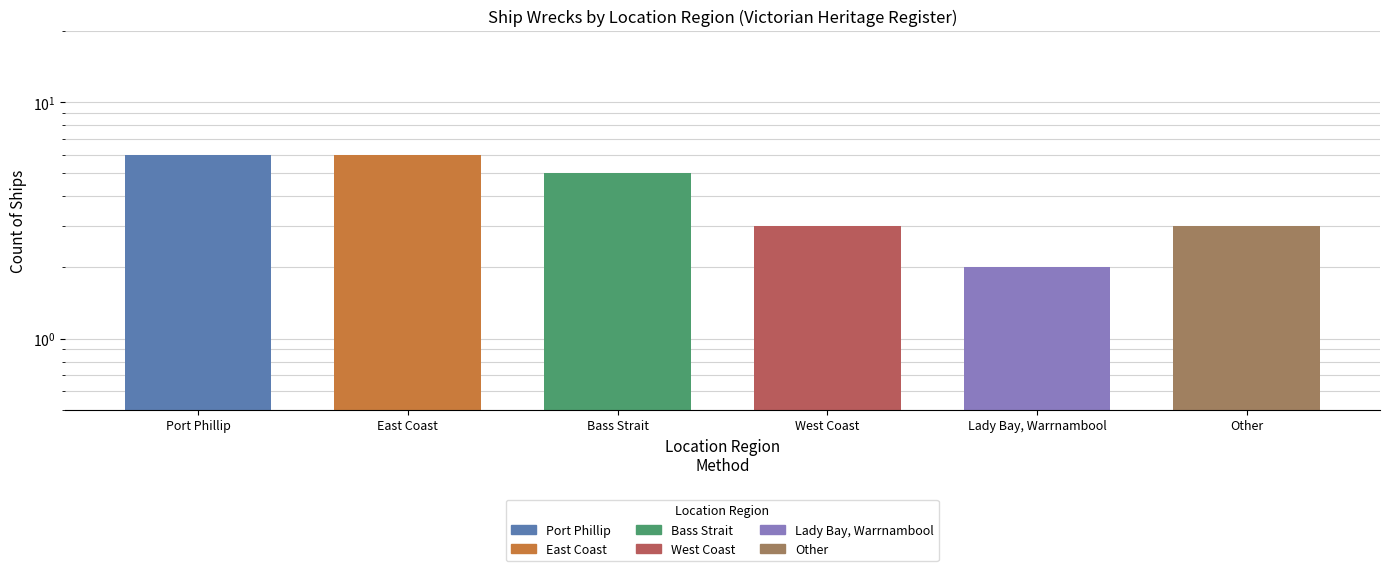

At which label is the value closest to 4?

Bass Strait